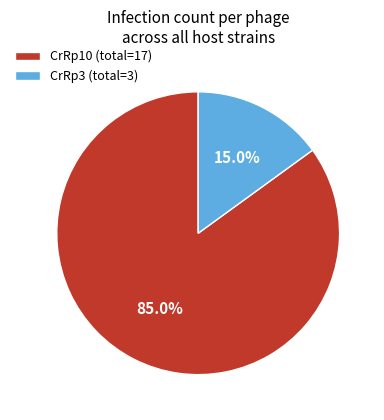

Which slice represents more than half of the pie?

CrRp10 (total=17)